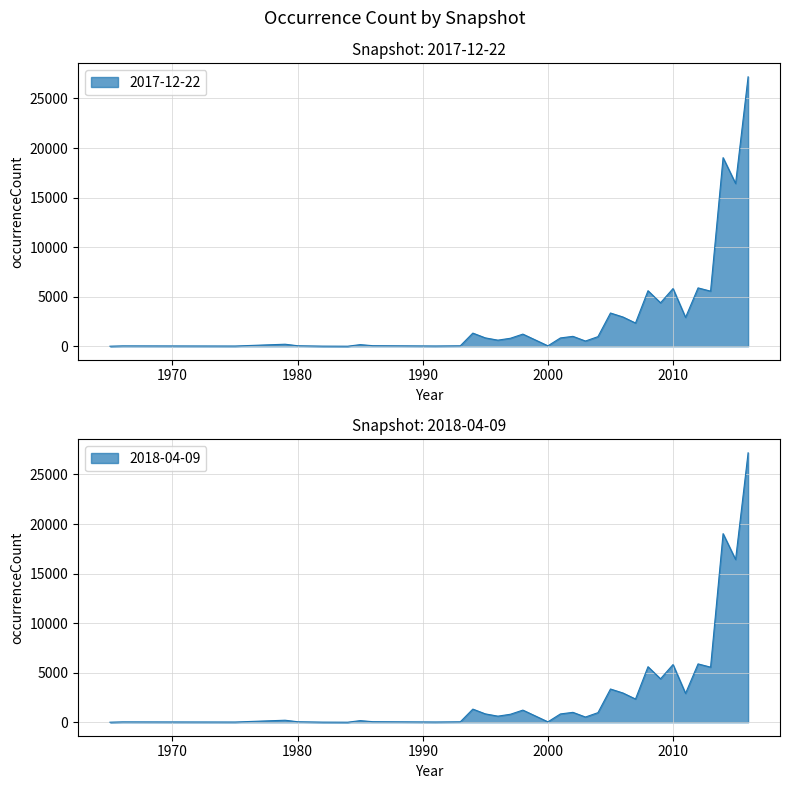

True or false: 2017-12-22 has more than 0 points higher than both neighbors.

True